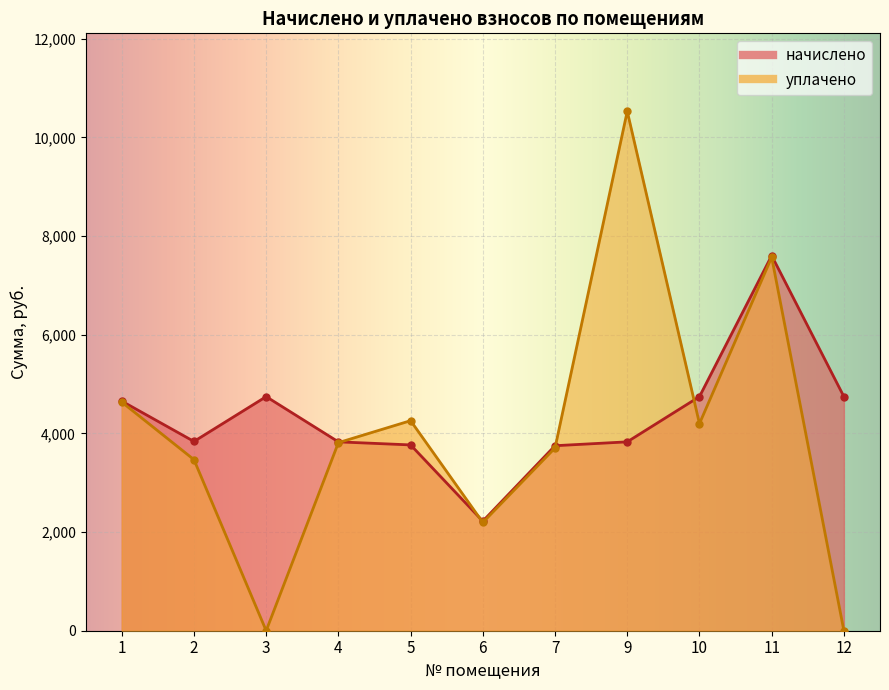

How many data points in уплачено are above 3812?

6